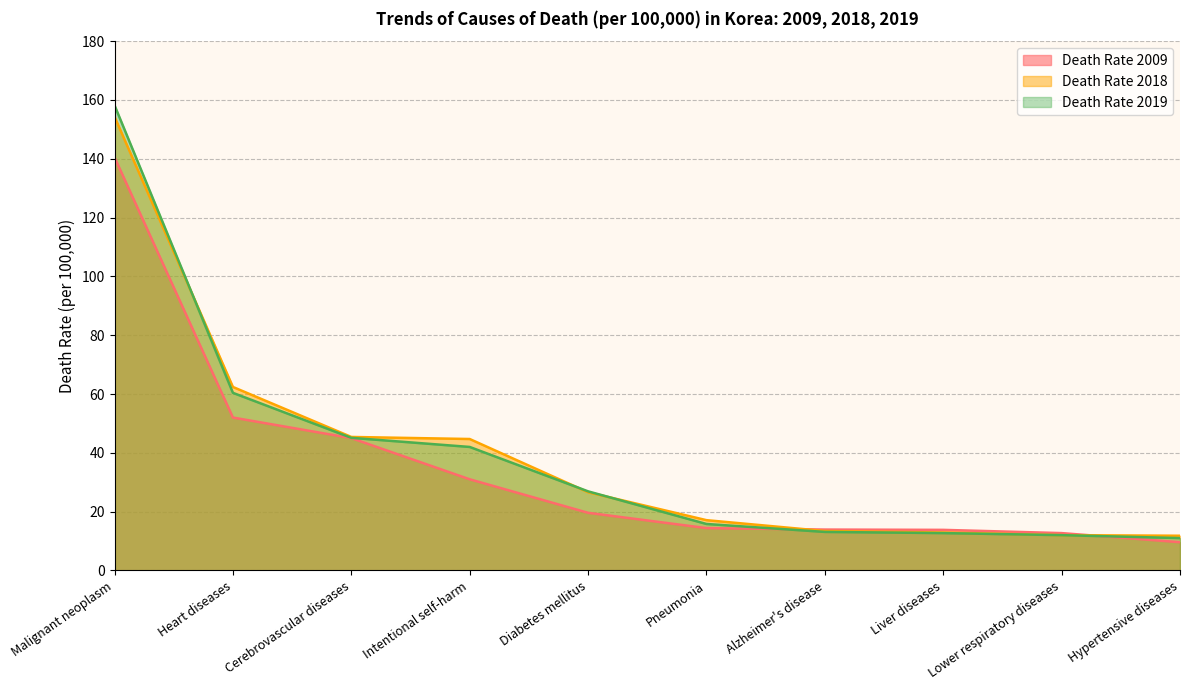

Reading right to left, what are all the values shown in this chart?

Death Rate 2009: Hypertensive diseases=9.6	Lower respiratory diseases=12.7	Liver diseases=13.8	Alzheimer's disease=13.9	Pneumonia=14.4	Diabetes mellitus=19.6	Intentional self-harm=31.0	Cerebrovascular diseases=45.0	Heart diseases=52.0	Malignant neoplasm=140.5
Death Rate 2018: Hypertensive diseases=11.8	Lower respiratory diseases=12.0	Liver diseases=12.9	Alzheimer's disease=13.4	Pneumonia=17.1	Diabetes mellitus=26.6	Intentional self-harm=44.7	Cerebrovascular diseases=45.4	Heart diseases=62.4	Malignant neoplasm=154.3
Death Rate 2019: Hypertensive diseases=11.0	Lower respiratory diseases=12.0	Liver diseases=12.7	Alzheimer's disease=13.1	Pneumonia=15.8	Diabetes mellitus=26.9	Intentional self-harm=42.0	Cerebrovascular diseases=45.1	Heart diseases=60.4	Malignant neoplasm=158.2